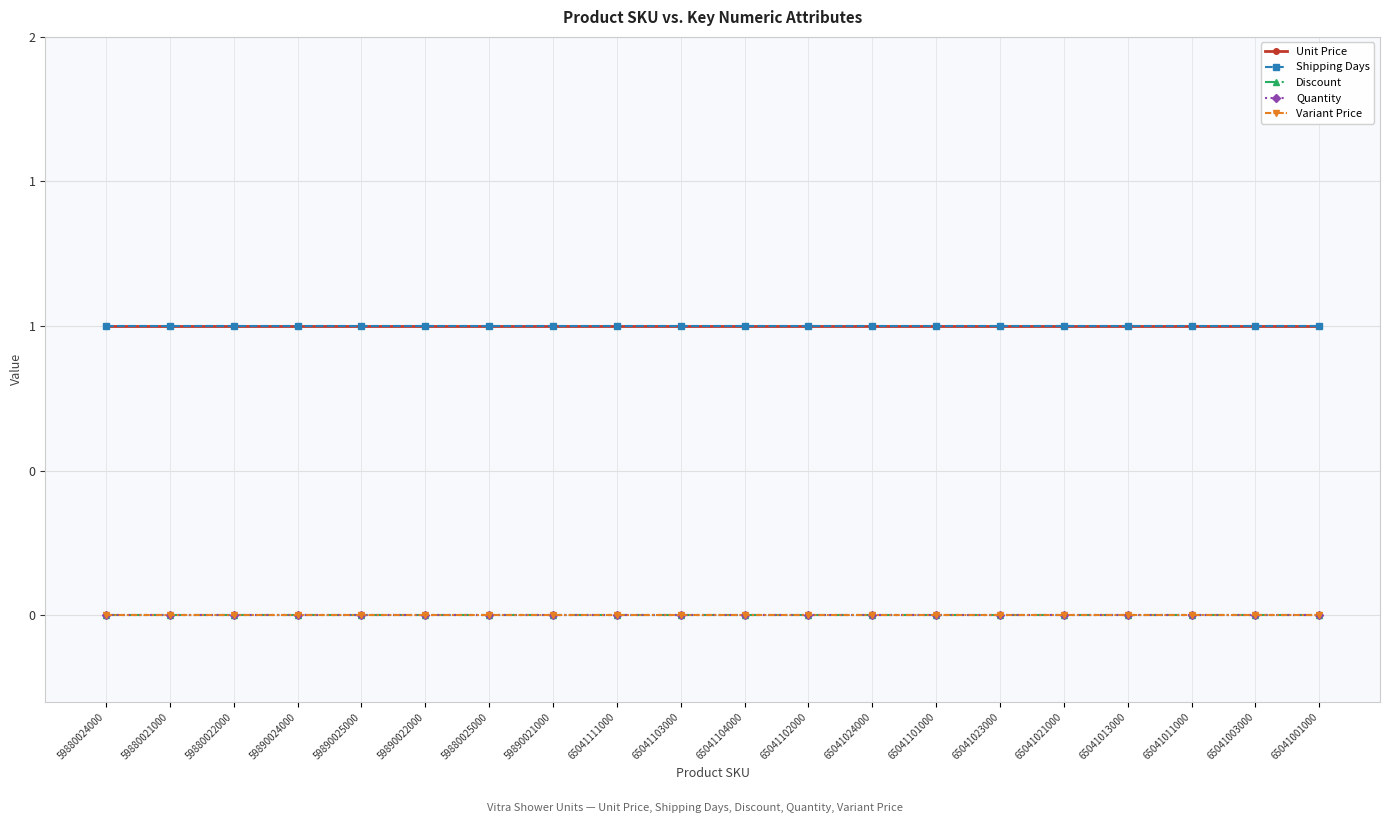

Which series changed the most between 59890024000 and 59890021000?

Unit Price